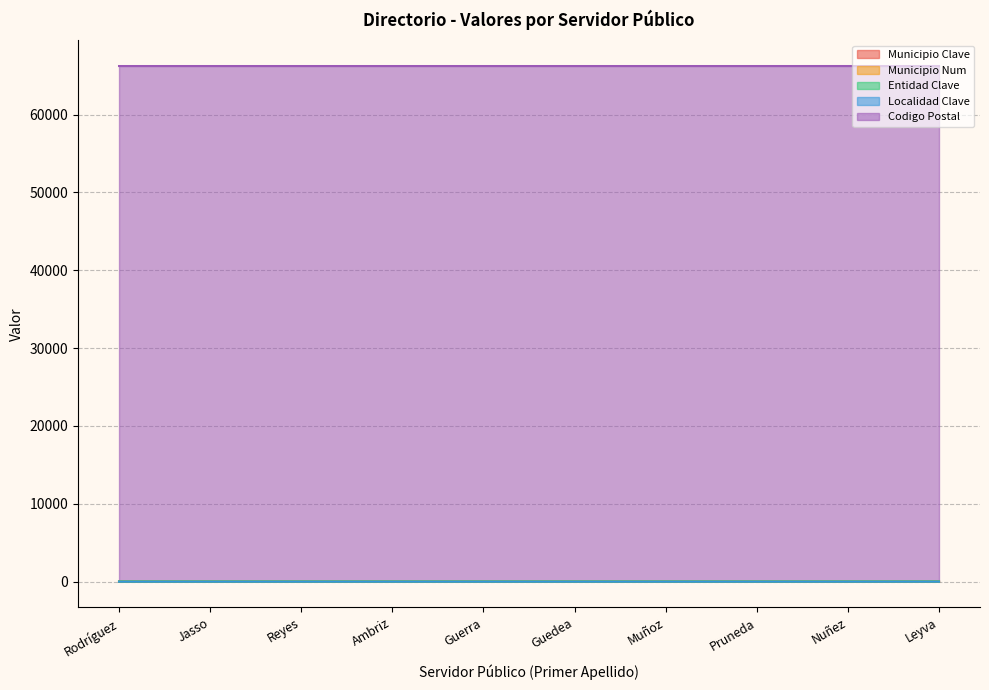

Rank the categories by Municipio Clave value from highest to lowest.

Leyva, Nuñez, Rodríguez, Jasso, Reyes, Ambriz, Guerra, Guedea, Muñoz, Pruneda